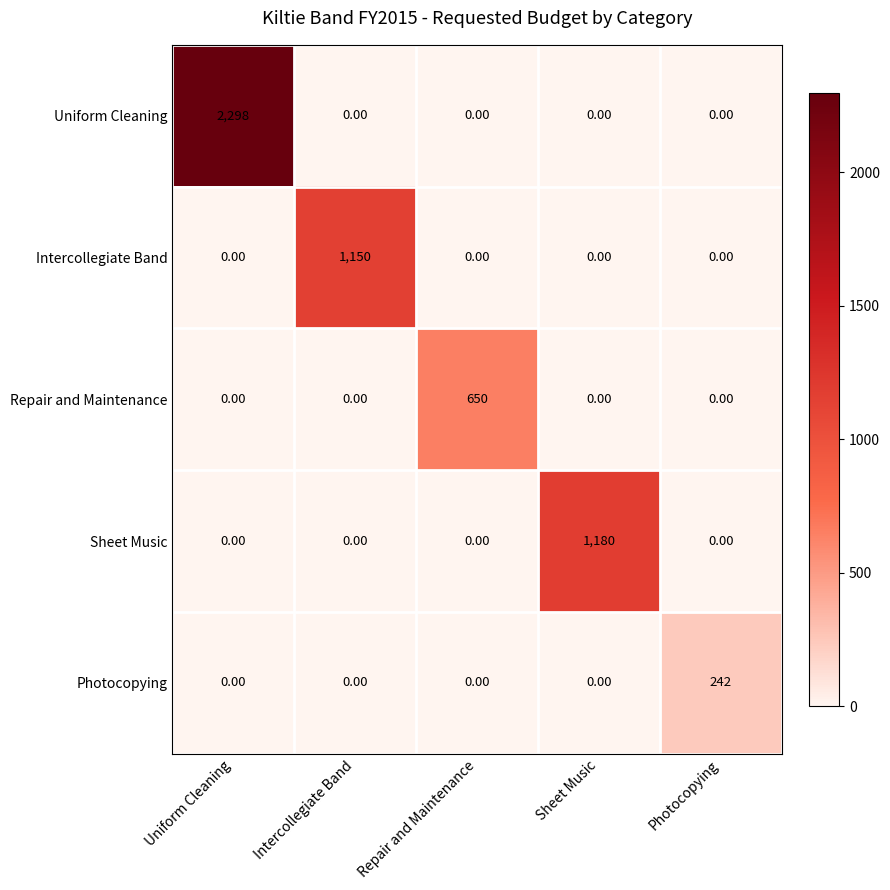

What is the total value across all series at Uniform Cleaning?

2298